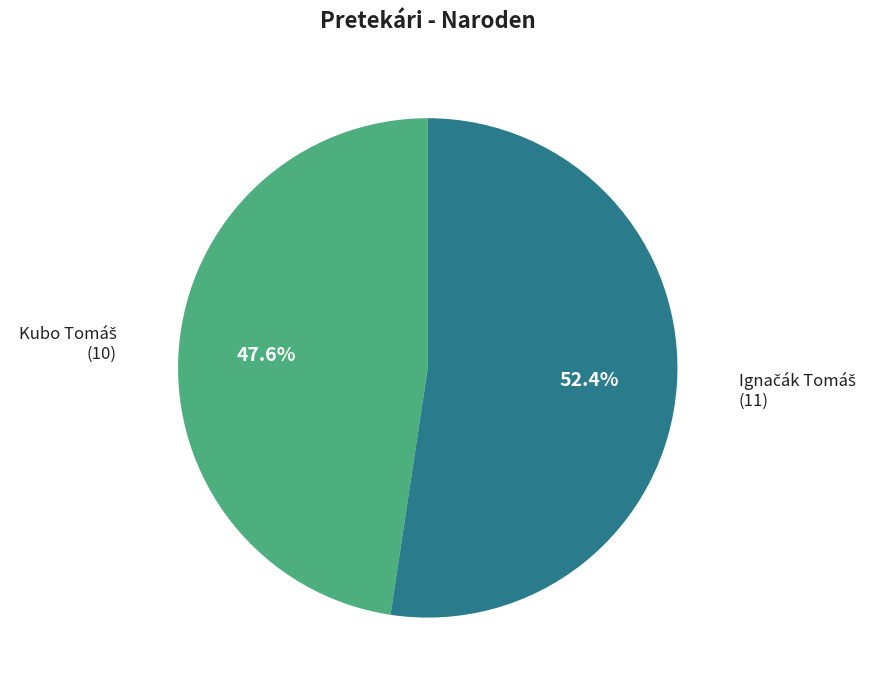

How many segments does this pie chart have?

2